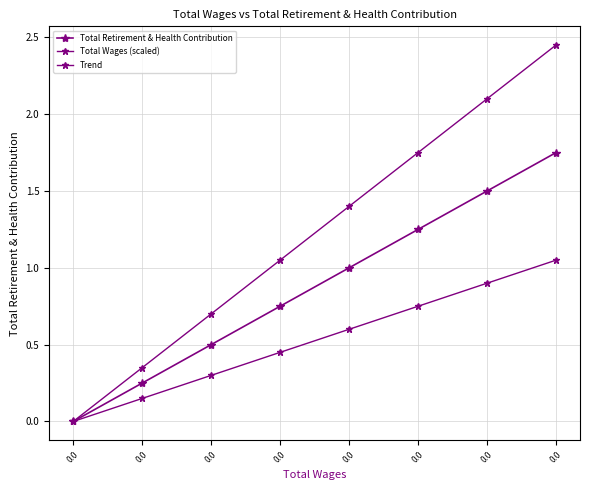

Reading right to left, extract all data points from this chart.

Total Retirement & Health Contribution: 0.0=1.8	0.0=1.5	0.0=1.2	0.0=1.0	0.0=0.8	0.0=0.5	0.0=0.2	0.0=0.0
Total Wages (scaled): 0.0=1.1	0.0=0.9	0.0=0.8	0.0=0.6	0.0=0.4	0.0=0.3	0.0=0.1	0.0=0.0
Trend: 0.0=2.4	0.0=2.1	0.0=1.8	0.0=1.4	0.0=1.0	0.0=0.7	0.0=0.3	0.0=0.0